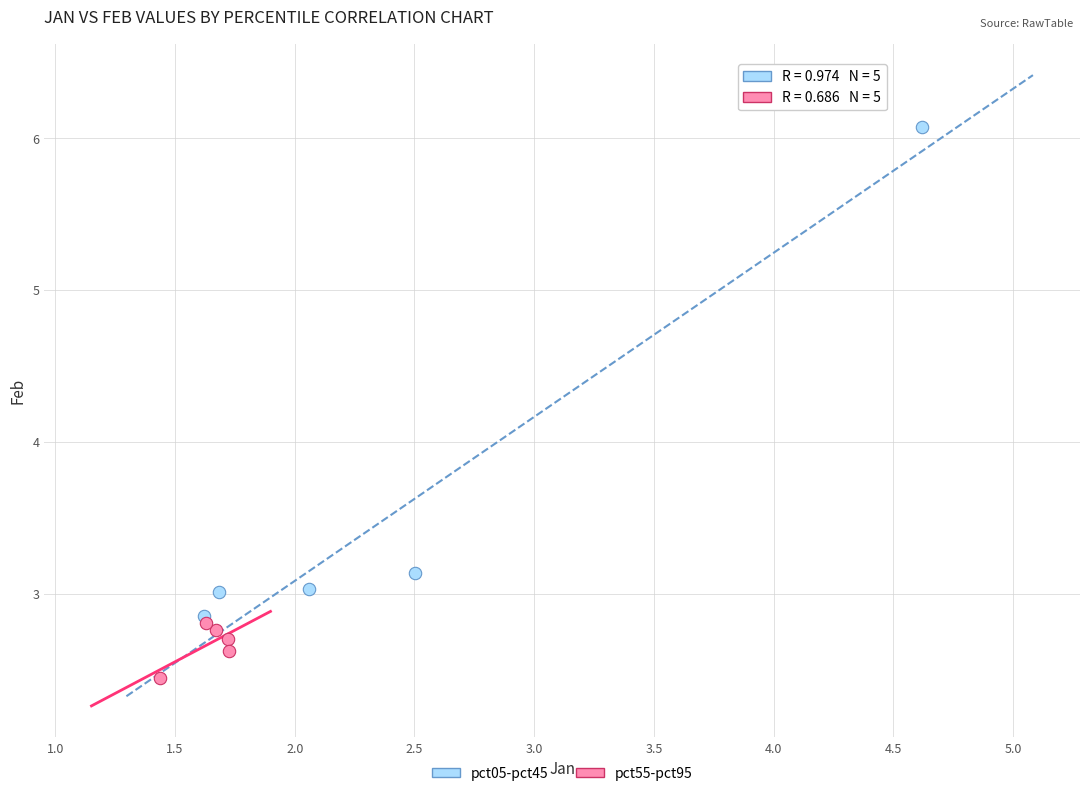

Which series has the widest spread of Y values?

pct05-pct45